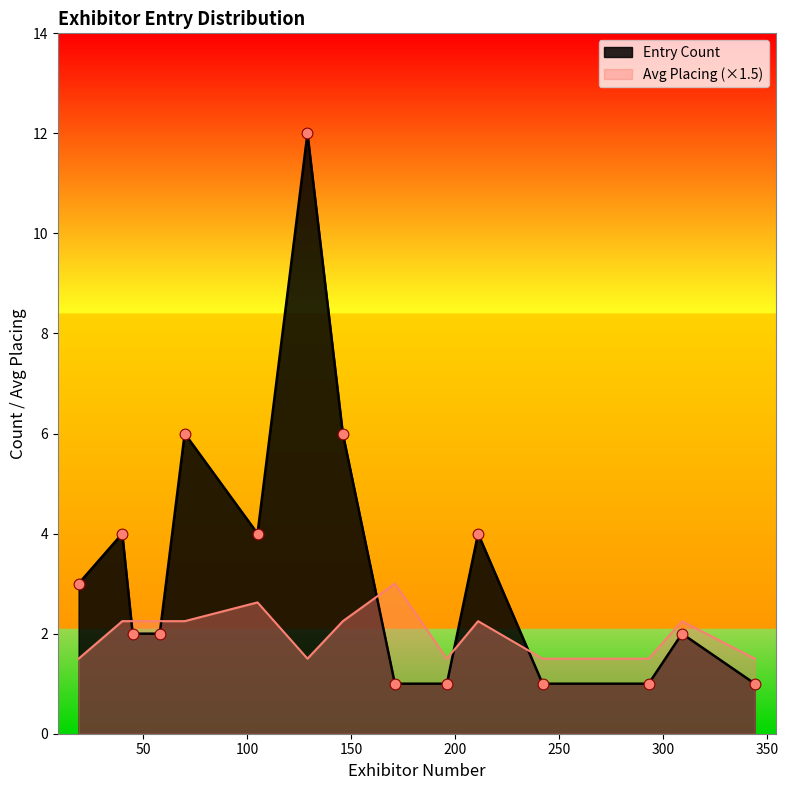

Is the value of Entry Count at 70 greater than the value of Avg Placing at 58?

Yes